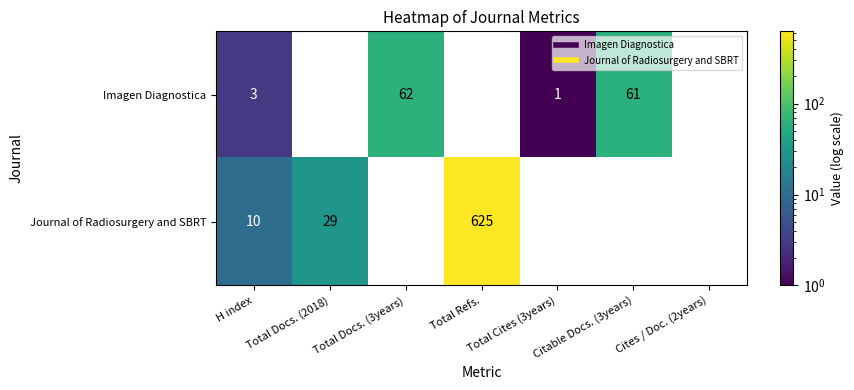

Is it true that Imagen Diagnostica equals 1.8 at H index?

False